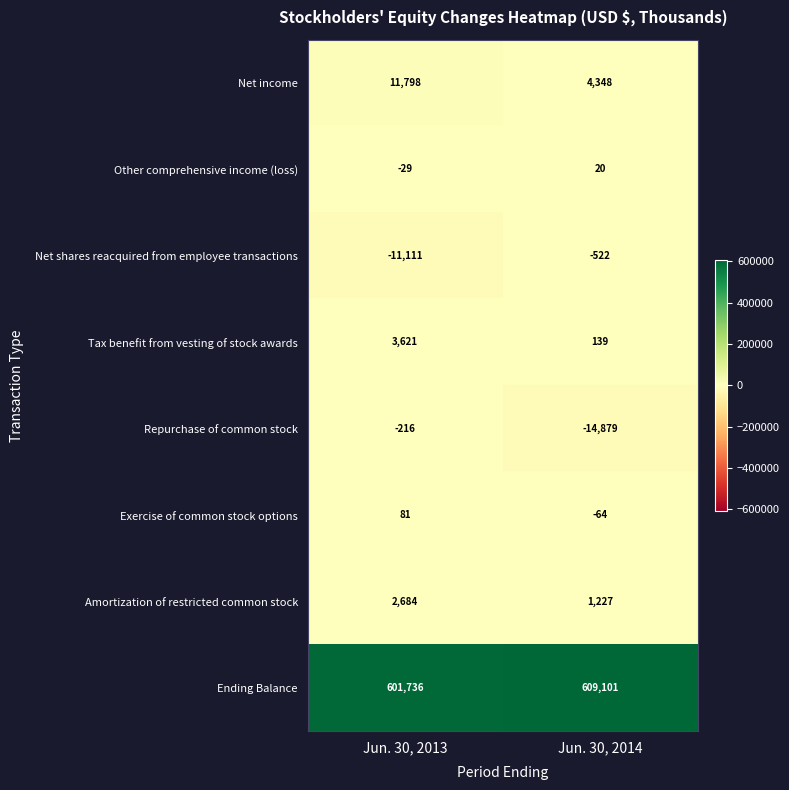

Is it true that Net shares reacquired from employee transactions equals -16051 at Jun. 30, 2013?

False